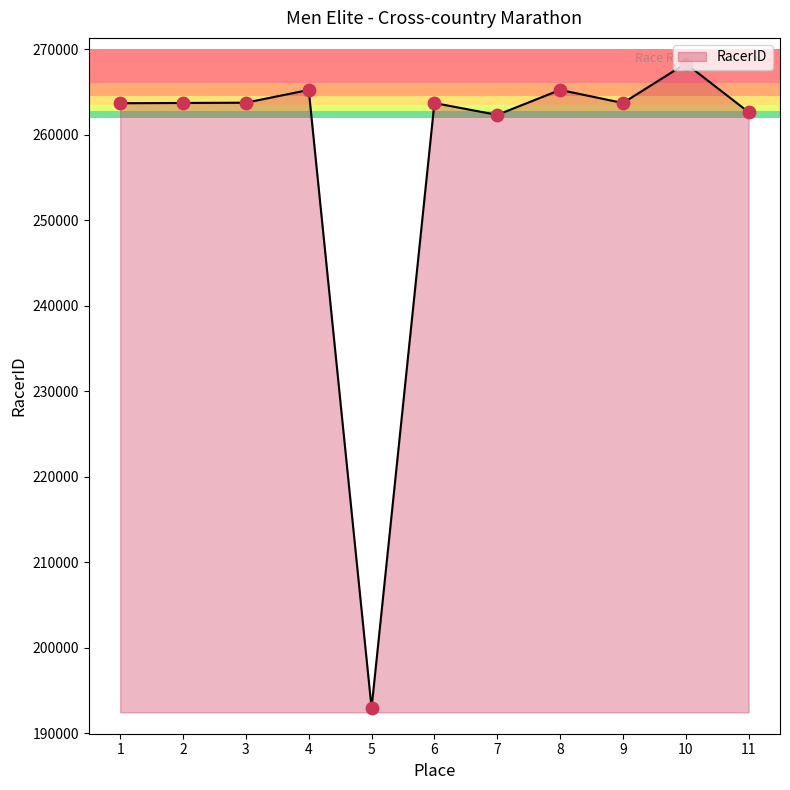

What is the change in value from 5 to 10?

+75371